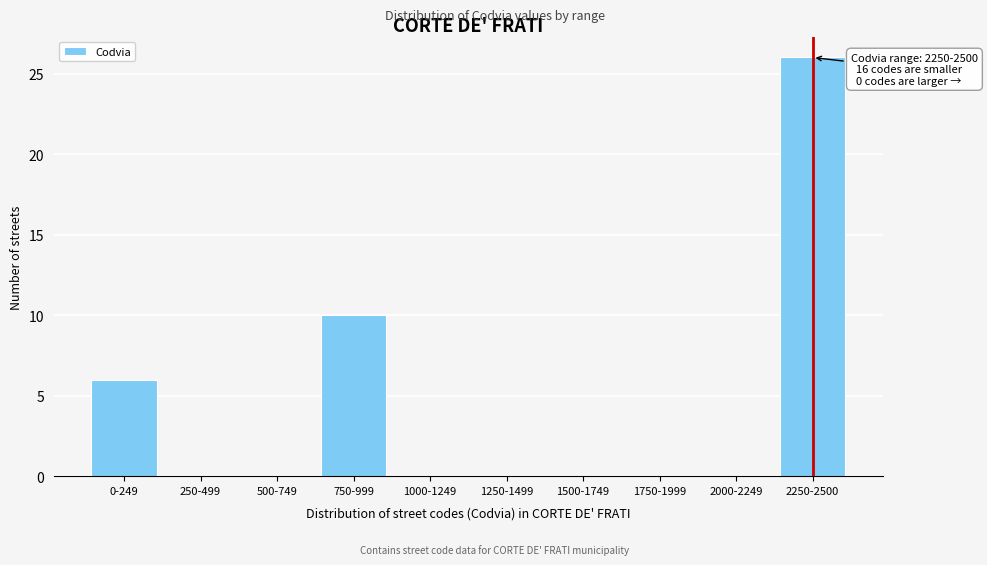

Reading left to right, extract all data points from this chart.

0-249=6	250-499=0	500-749=0	750-999=10	1000-1249=0	1250-1499=0	1500-1749=0	1750-1999=0	2000-2249=0	2250-2500=26